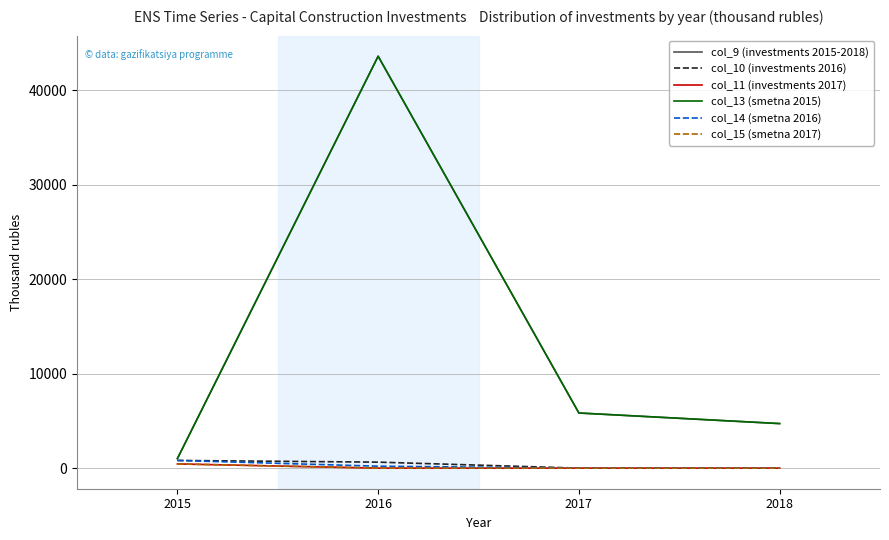

Does the chart display data point markers on the line(s)?

No